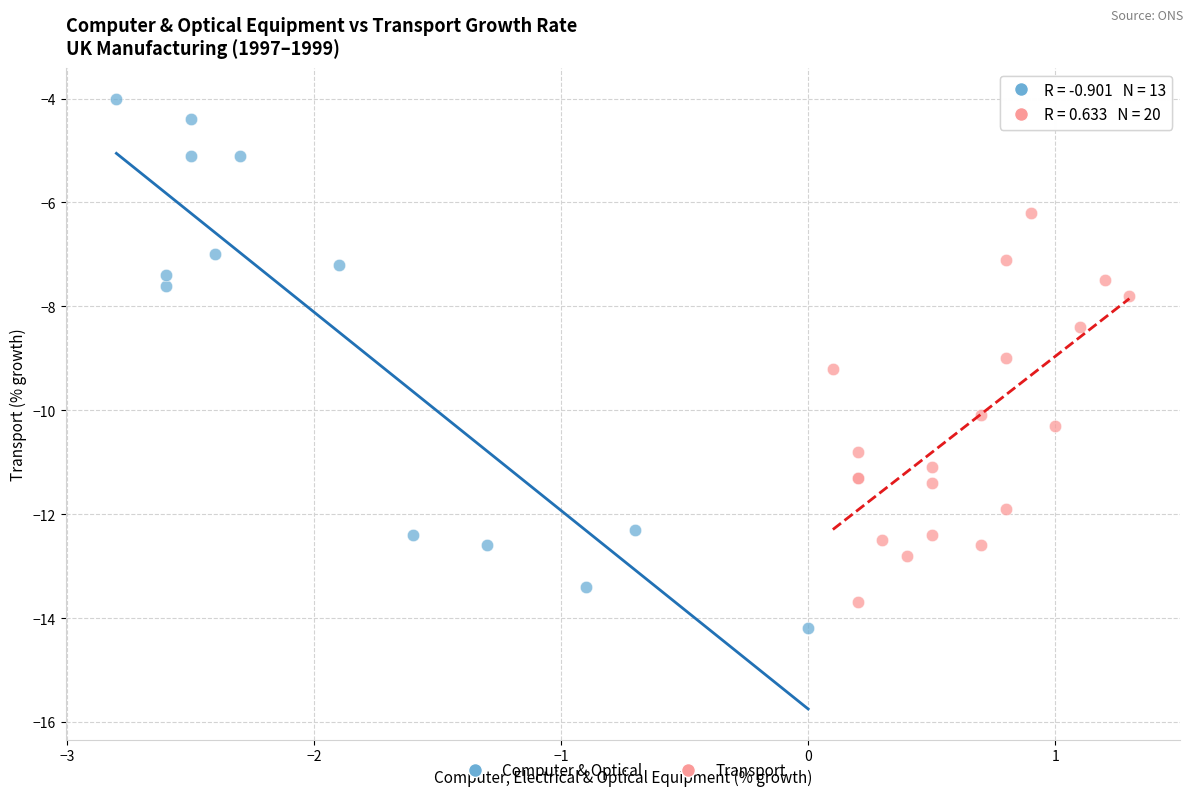

Which series has the largest Y range (max minus min)?

Computer & Optical